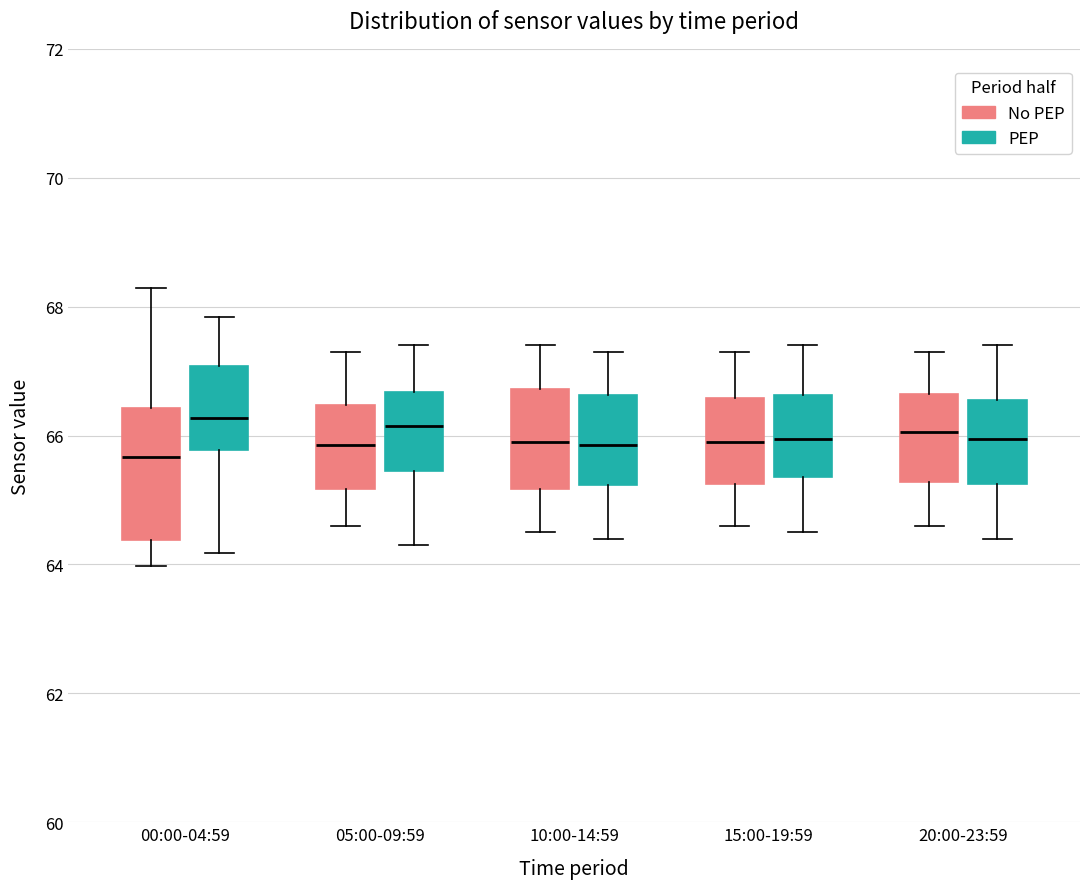

Reading left to right, transcribe this box plot: for each box, give where its median line is, the range the box spans, and where its two whiskers end, as read against the y-axis. The values are not printed on the chart, so give them approximately, as read against the axis.

00:00-04:59 (No PEP): median 65.6, box 64.4 to 66.4, whiskers 64.0 to 68.2
00:00-04:59 (PEP): median 66.2, box 65.8 to 67.0, whiskers 64.2 to 67.8
05:00-09:59 (No PEP): median 65.8, box 65.2 to 66.4, whiskers 64.6 to 67.4
05:00-09:59 (PEP): median 66.2, box 65.4 to 66.6, whiskers 64.4 to 67.4
10:00-14:59 (No PEP): median 66.0, box 65.2 to 66.8, whiskers 64.6 to 67.4
10:00-14:59 (PEP): median 65.8, box 65.2 to 66.6, whiskers 64.4 to 67.4
15:00-19:59 (No PEP): median 66.0, box 65.2 to 66.6, whiskers 64.6 to 67.4
15:00-19:59 (PEP): median 66.0, box 65.4 to 66.6, whiskers 64.6 to 67.4
20:00-23:59 (No PEP): median 66.0, box 65.2 to 66.6, whiskers 64.6 to 67.4
20:00-23:59 (PEP): median 66.0, box 65.2 to 66.6, whiskers 64.4 to 67.4